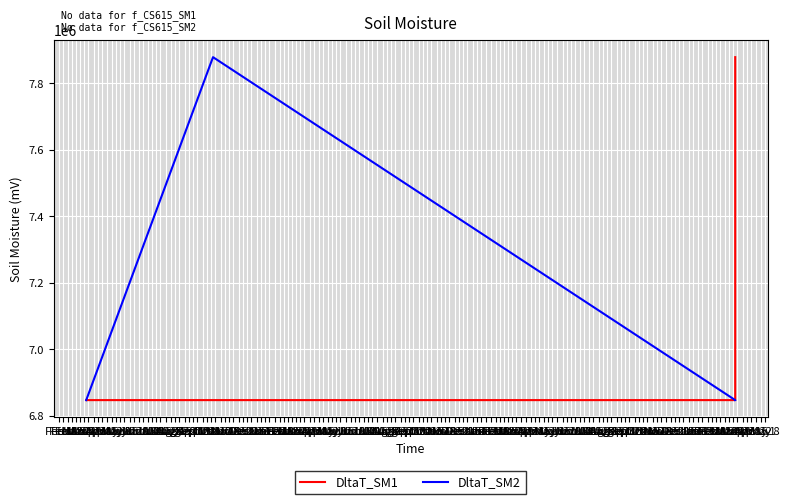

What is the average value of the DltaT_SM1 series?

7105390